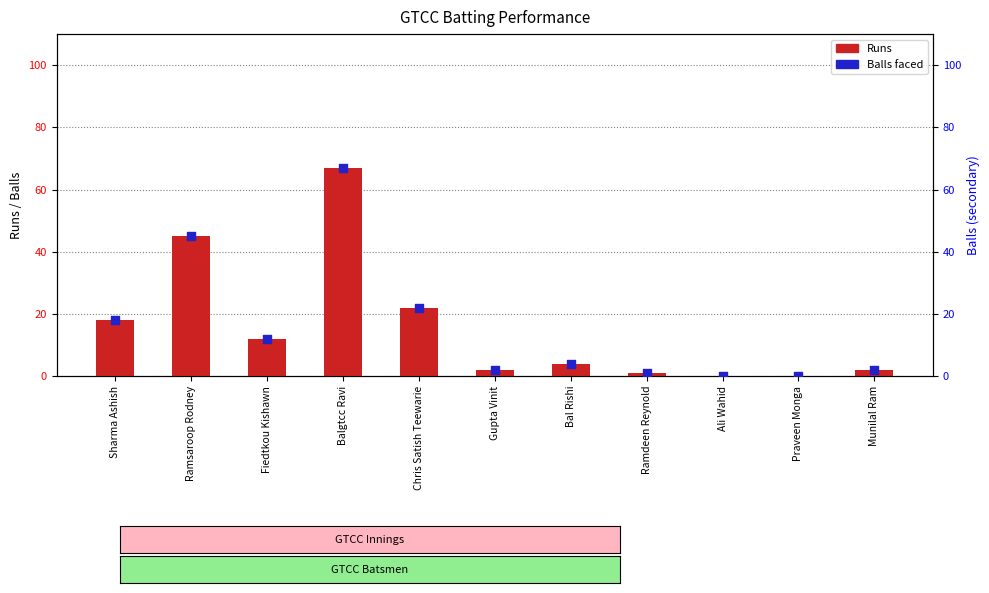

Which series has the widest spread of Y values?

Runs